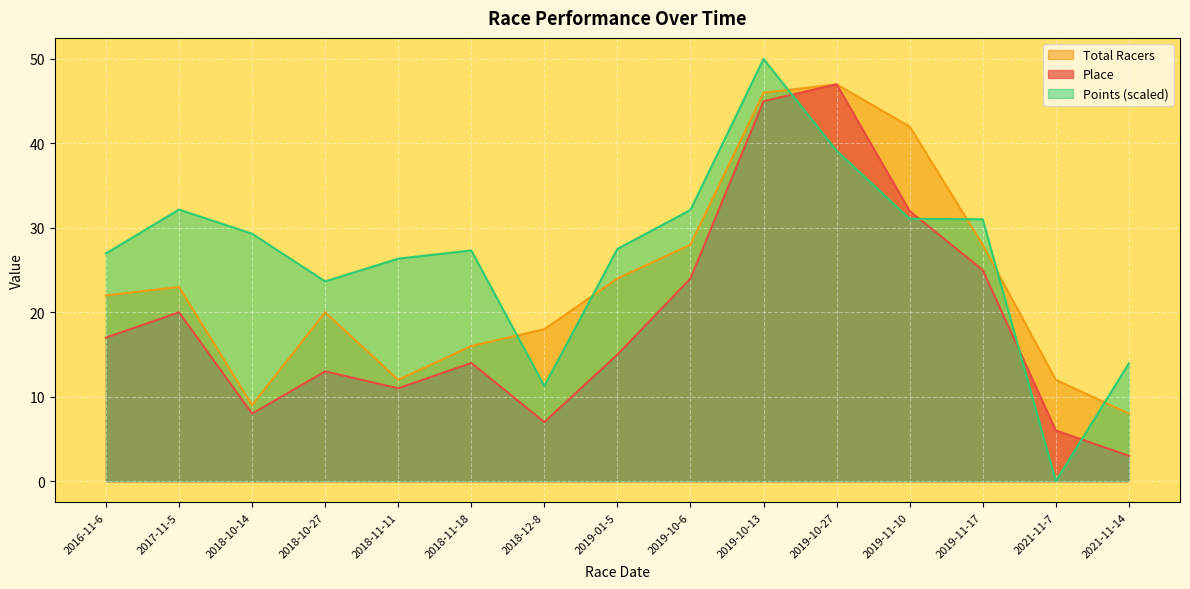

How many lines are shown in the chart?

3